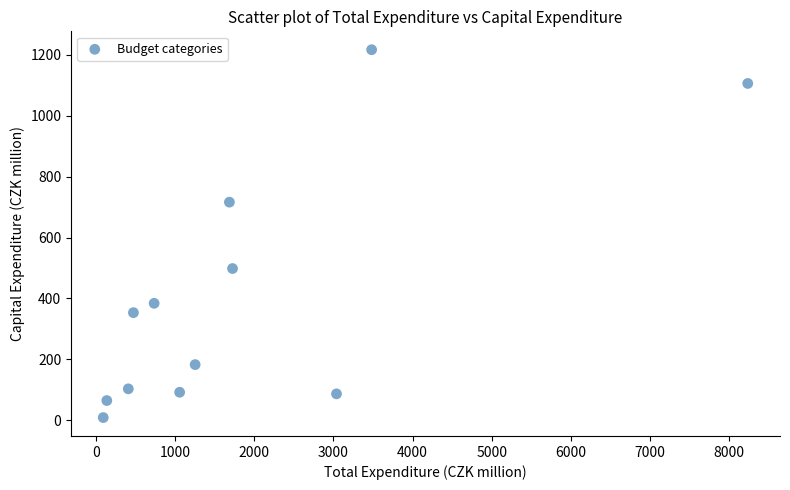

What is the average X value?

1858.9